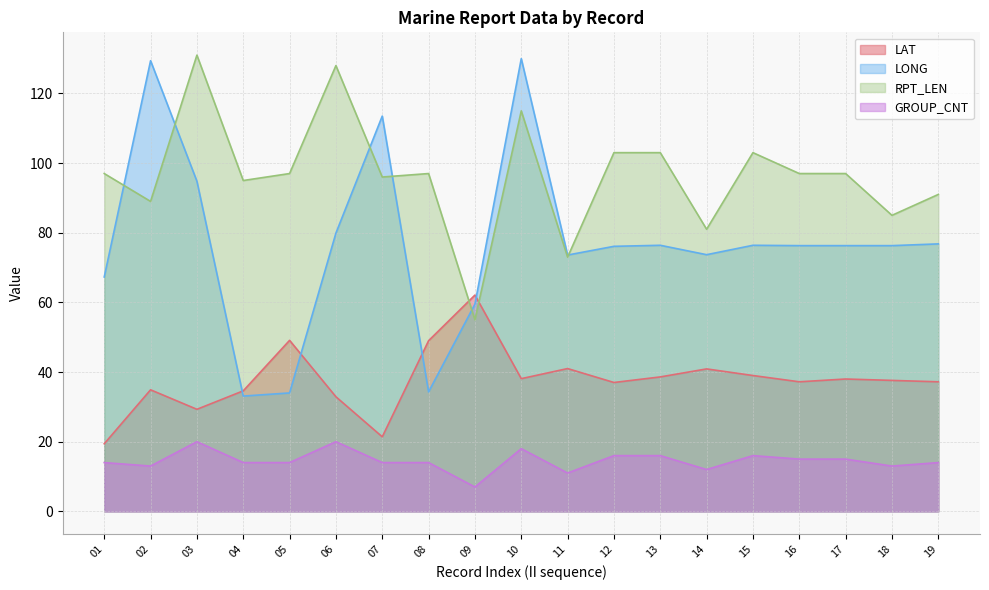

Reading left to right, transcribe all the data shown in this chart.

LAT: 01=19.4	02=34.9	03=29.3	04=34.6	05=49.1	06=32.9	07=21.4	08=49.0	09=62.1	10=38.1	11=41.0	12=37.0	13=38.6	14=40.9	15=39.0	16=37.2	17=38.0	18=37.6	19=37.2
LONG: 01=67.3	02=129.4	03=94.8	04=33.1	05=34.0	06=79.9	07=113.5	08=34.3	09=59.5	10=130.0	11=73.6	12=76.1	13=76.4	14=73.7	15=76.4	16=76.3	17=76.3	18=76.3	19=76.8
RPT_LEN: 01=97.0	02=89.0	03=131.0	04=95.0	05=97.0	06=128.0	07=96.0	08=97.0	09=55.0	10=115.0	11=73.0	12=103.0	13=103.0	14=81.0	15=103.0	16=97.0	17=97.0	18=85.0	19=91.0
GROUP_CNT: 01=14.0	02=13.0	03=20.0	04=14.0	05=14.0	06=20.0	07=14.0	08=14.0	09=7.0	10=18.0	11=11.0	12=16.0	13=16.0	14=12.0	15=16.0	16=15.0	17=15.0	18=13.0	19=14.0